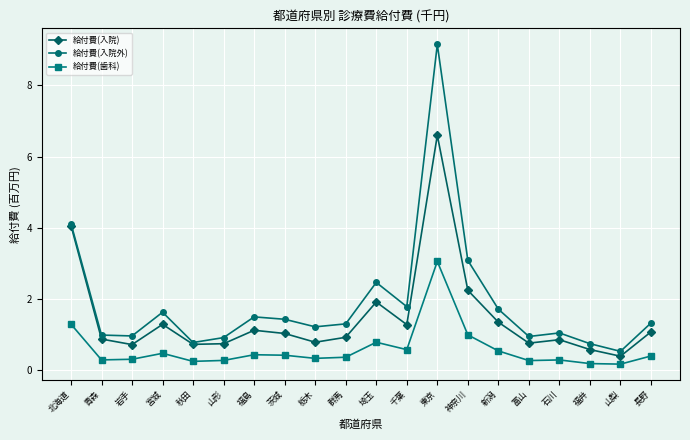

Rank the series by their maximum value, from lowest to highest.

給付費(歯科), 給付費(入院), 給付費(入院外)